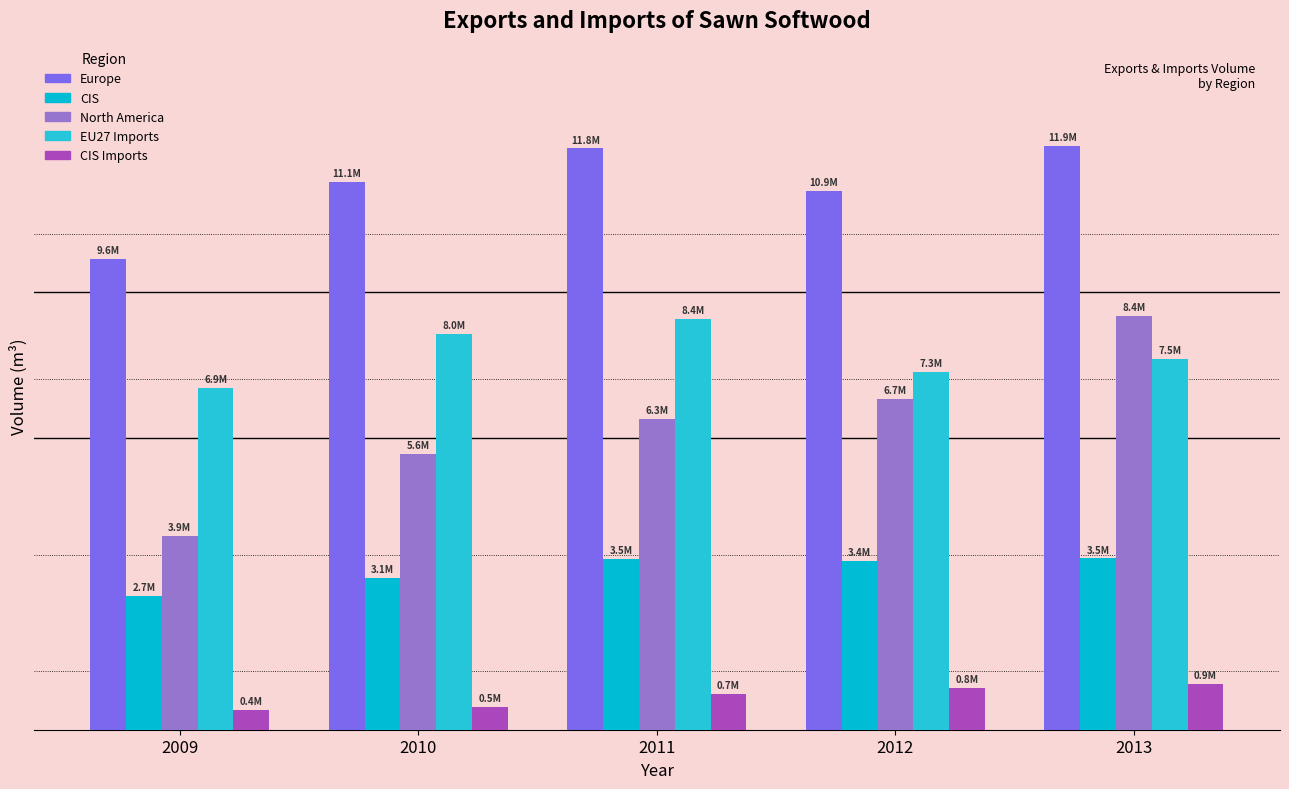

Does the chart contain any negative values?

No